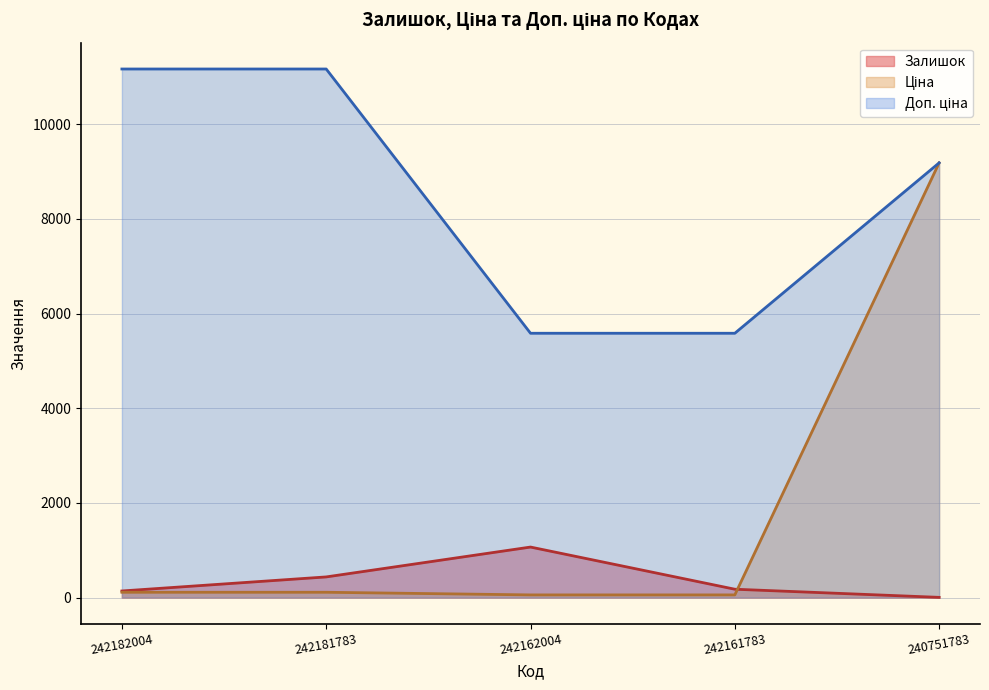

Reading left to right, extract all data points from this chart.

Залишок: 242182004=139.0	242181783=436.0	242162004=1067.0	242161783=176.0	240751783=4.0
Ціна: 242182004=111.7	242181783=111.7	242162004=55.9	242161783=55.9	240751783=9185.9
Доп. ціна: 242182004=11169.0	242181783=11169.0	242162004=5585.0	242161783=5585.0	240751783=9185.9